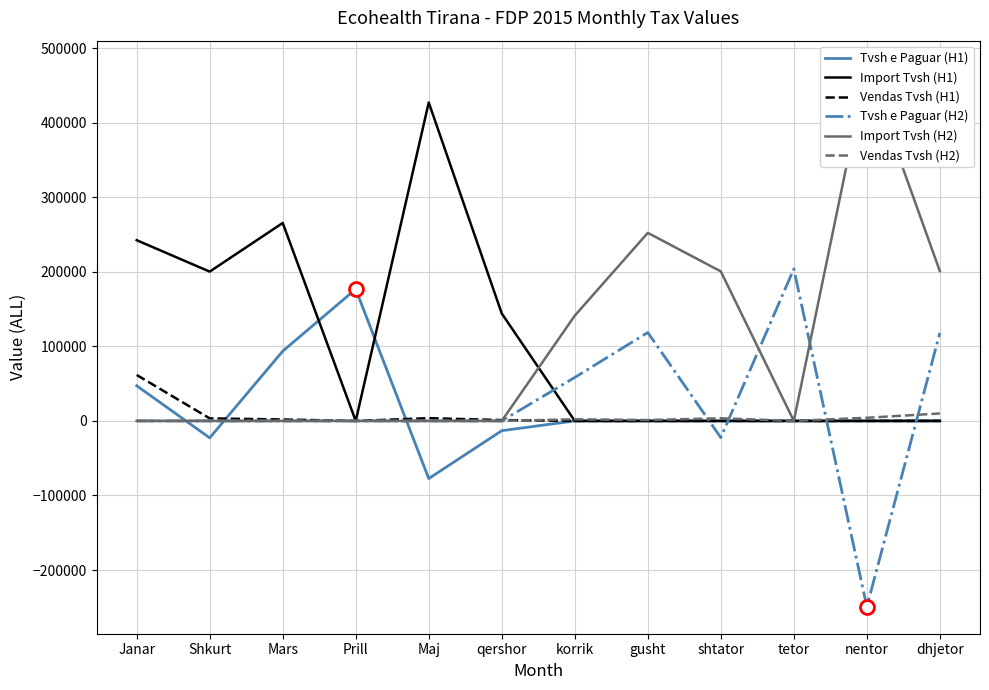

Which label corresponds to the largest value in the chart?

nentor